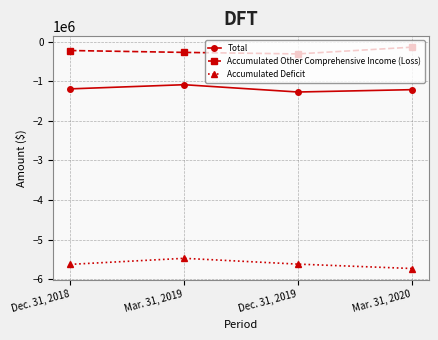

What is the average value of the Total series?

-1191805